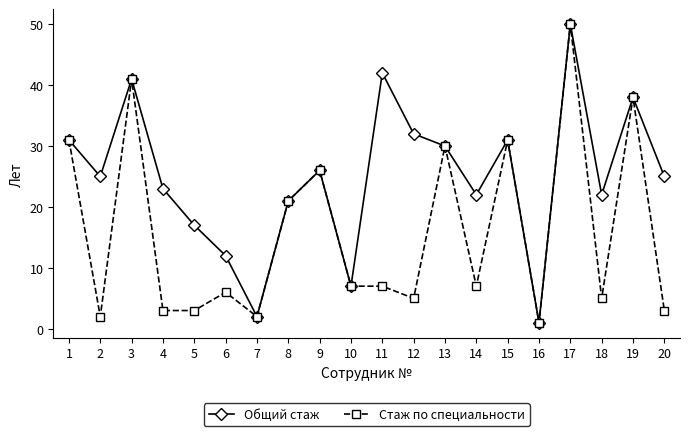

What is the maximum value shown in the chart?

50